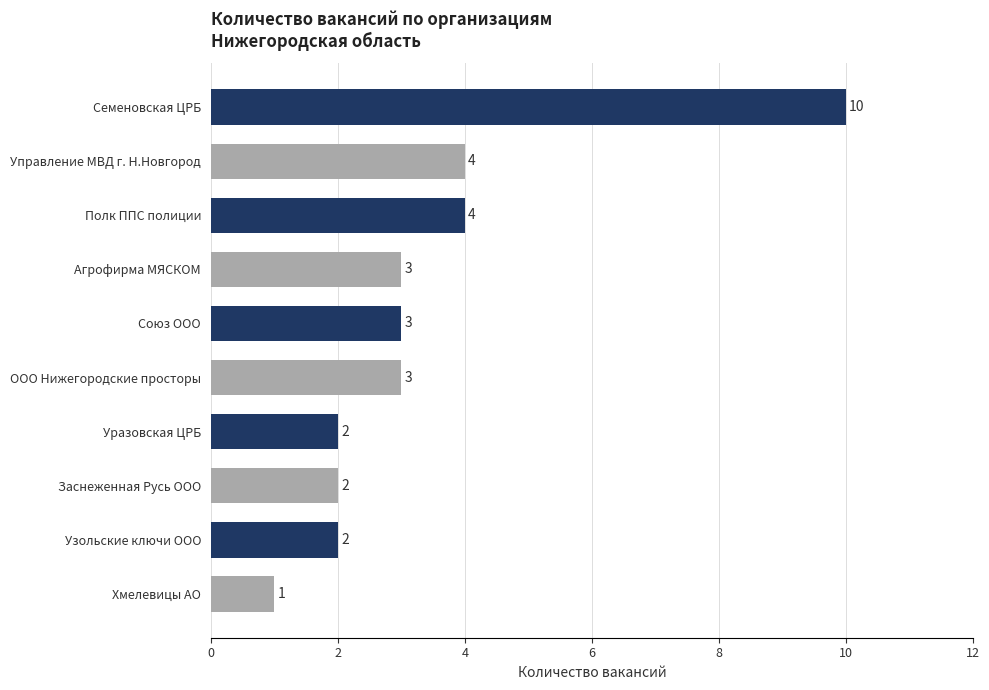

What is the difference between the second highest and second lowest values?

2